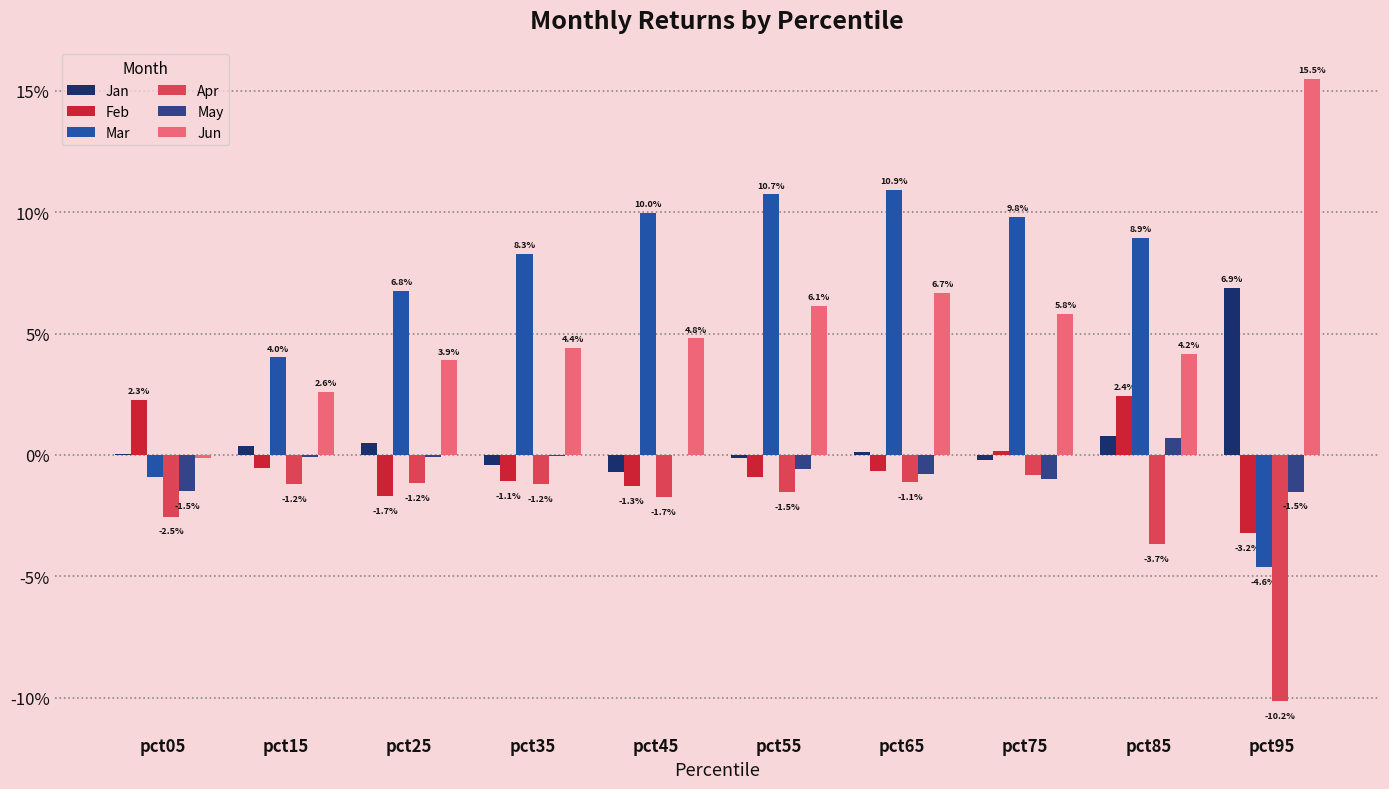

What are all the series names shown in the legend?

Jan, Feb, Mar, Apr, May, Jun